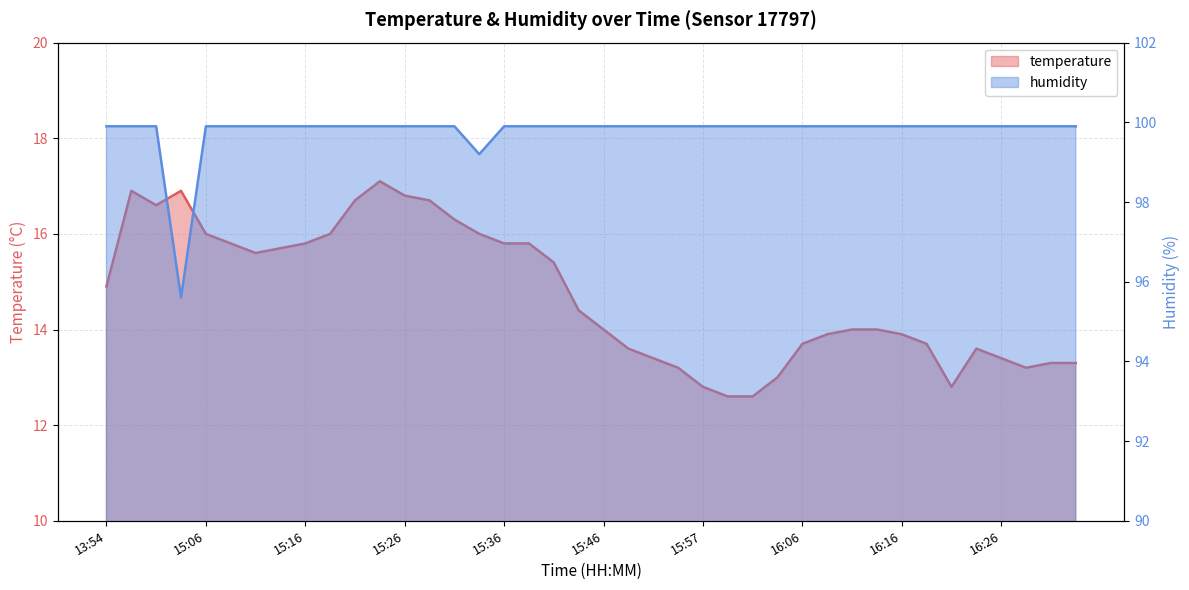

Reading left to right, transcribe all the data shown in this chart.

temperature: 14.9	16.9	16.6	16.9	16.0	15.8	15.6	15.7	15.8	16.0	16.7	17.1	16.8	16.7	16.3	16.0	15.8	15.8	15.4	14.4	14.0	13.6	13.4	13.2	12.8	12.6	12.6	13.0	13.7	13.9	14.0	14.0	13.9	13.7	12.8	13.6	13.4	13.2	13.3	13.3
humidity: 99.9	99.9	99.9	95.6	99.9	99.9	99.9	99.9	99.9	99.9	99.9	99.9	99.9	99.9	99.9	99.2	99.9	99.9	99.9	99.9	99.9	99.9	99.9	99.9	99.9	99.9	99.9	99.9	99.9	99.9	99.9	99.9	99.9	99.9	99.9	99.9	99.9	99.9	99.9	99.9